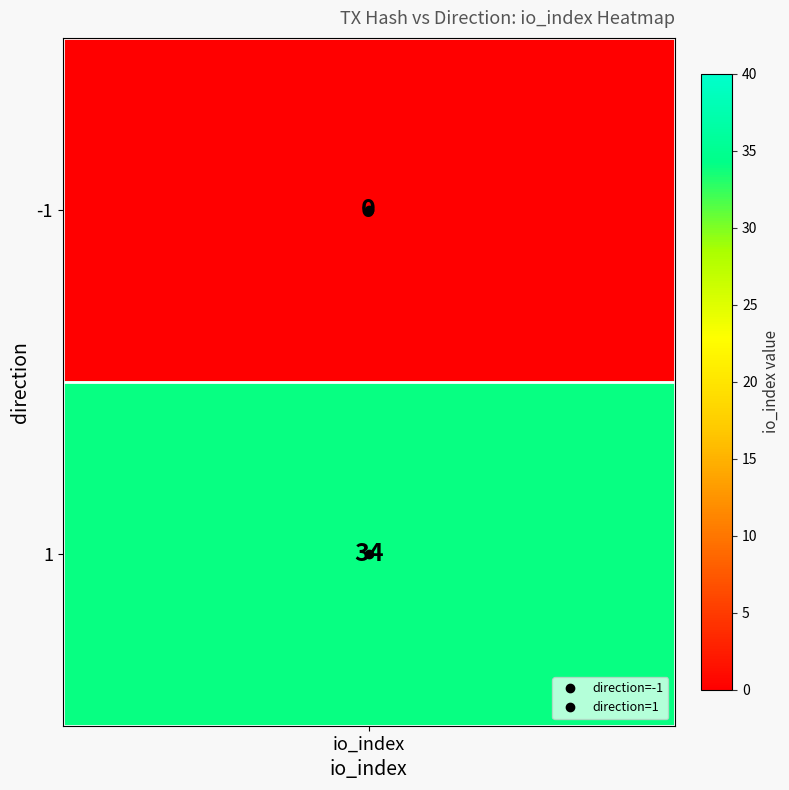

True or false: the data shows 0 at -1.

True